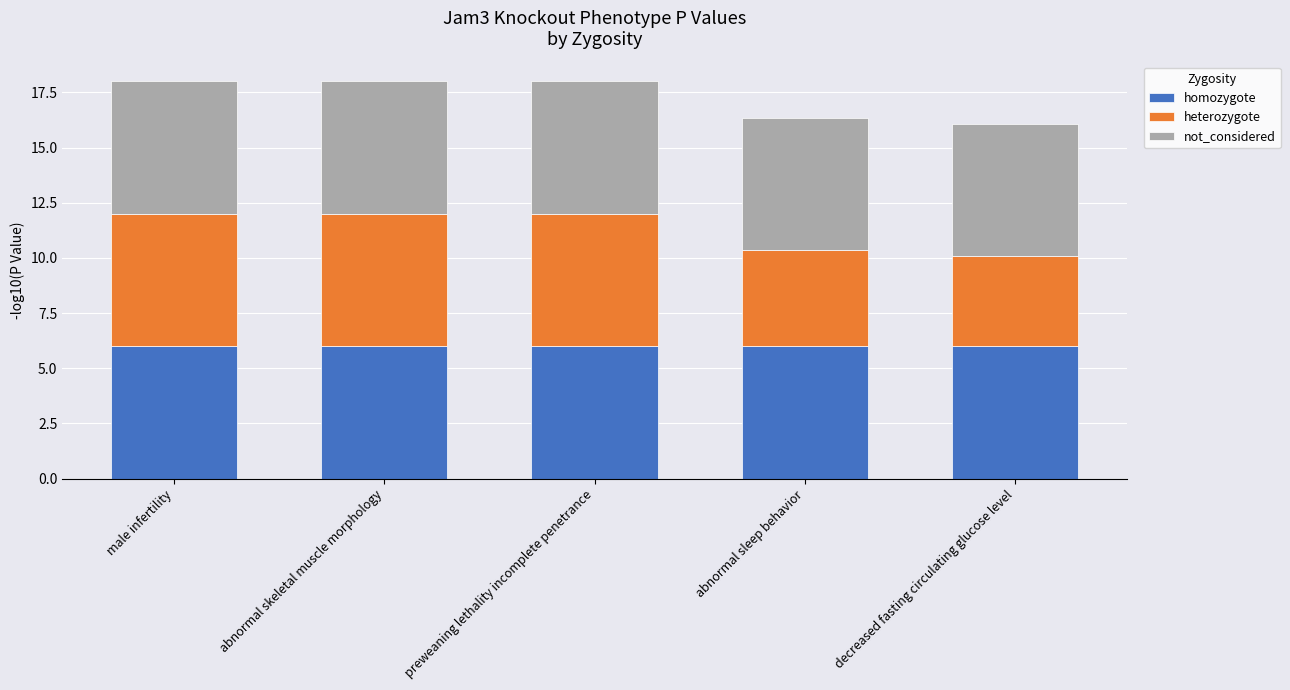

True or false: homozygote has a value of 3.8 at abnormal sleep behavior.

False